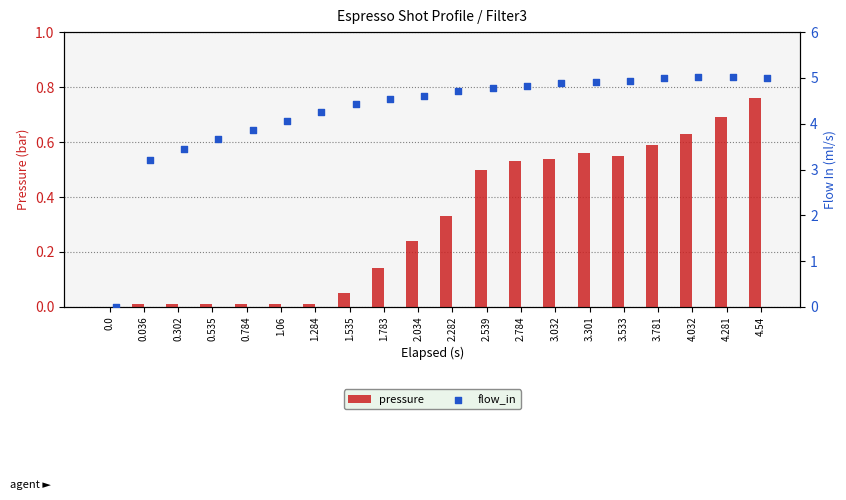

At how many categories does at least one series exceed 1?

19